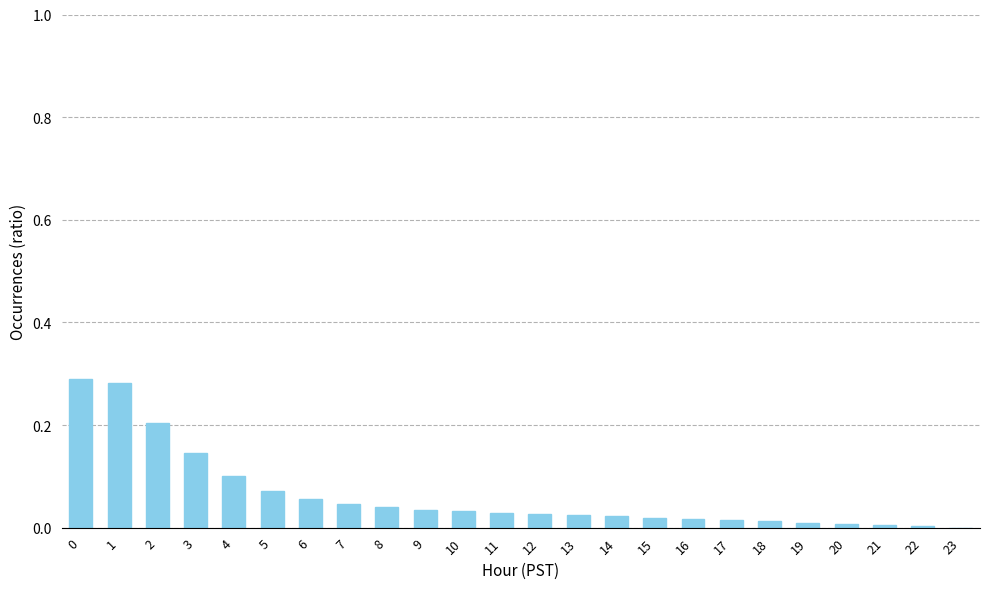

True or false: the data shows 0.0 at 9.

True